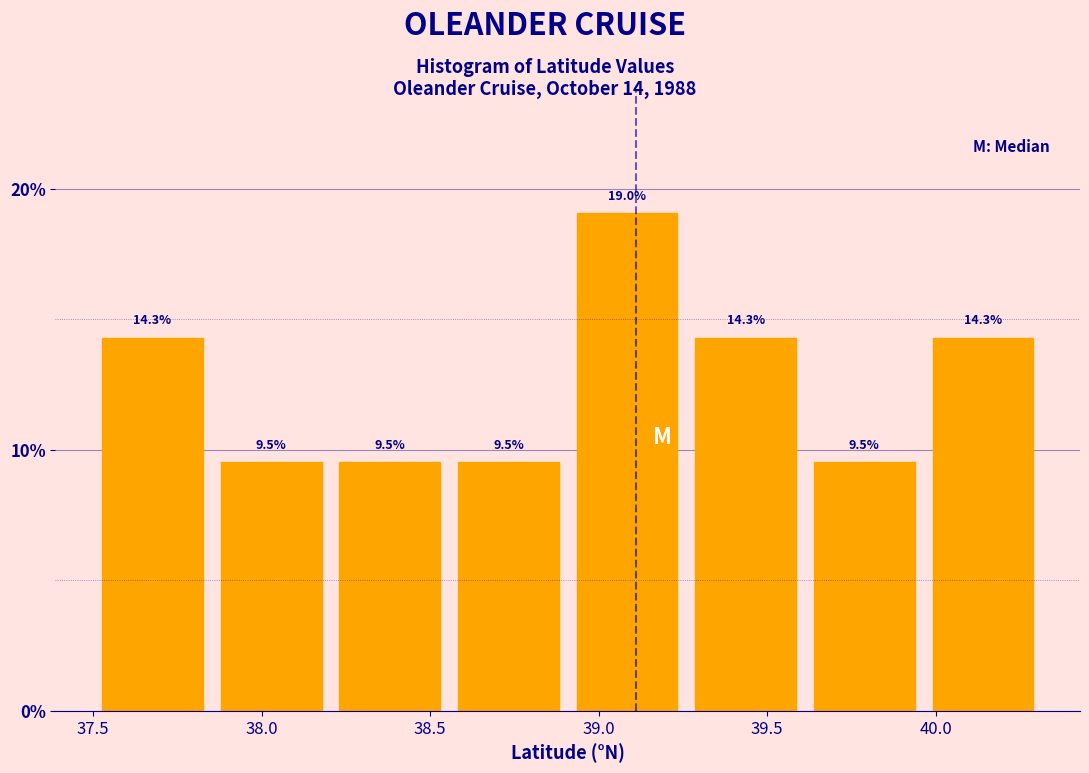

How tall is the bar that spans 37.50 to 37.85 on the x-axis? The bar edges are not printed on the chart, so give them approximately, as read against the axis.

14.3